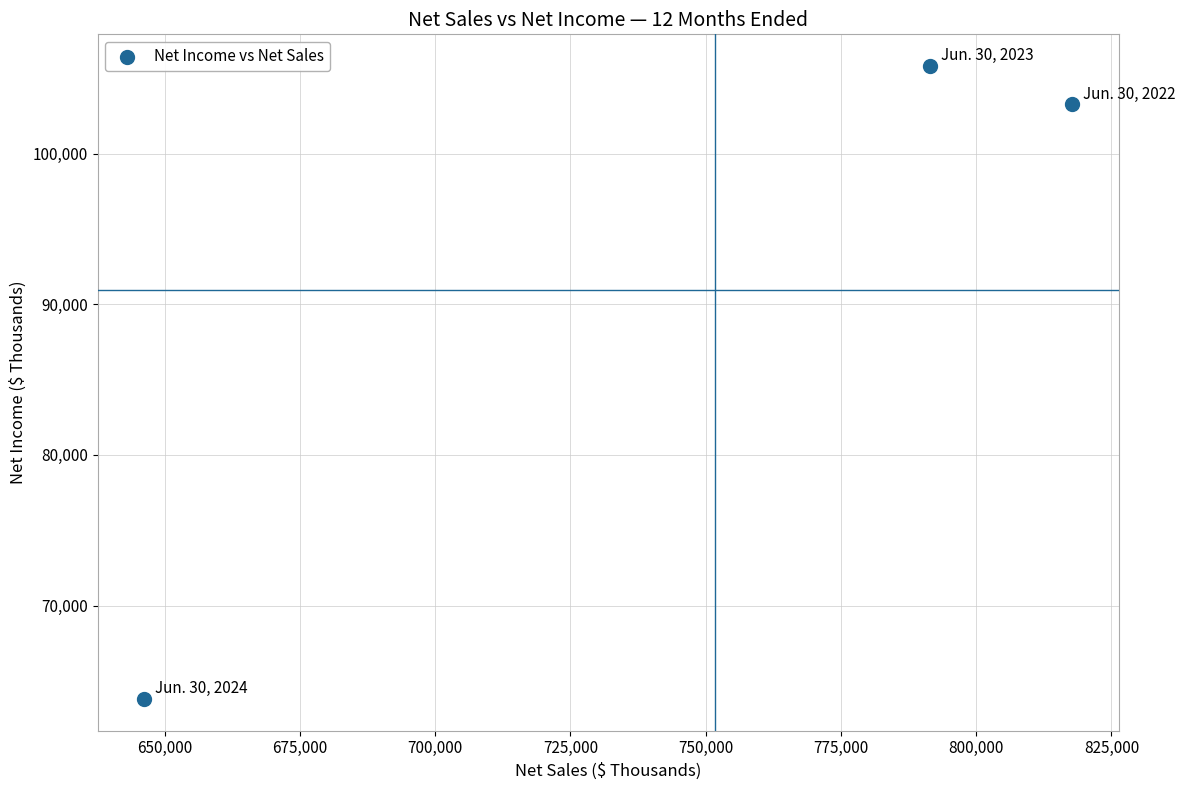

What is the range of X values (max minus min)?

171541